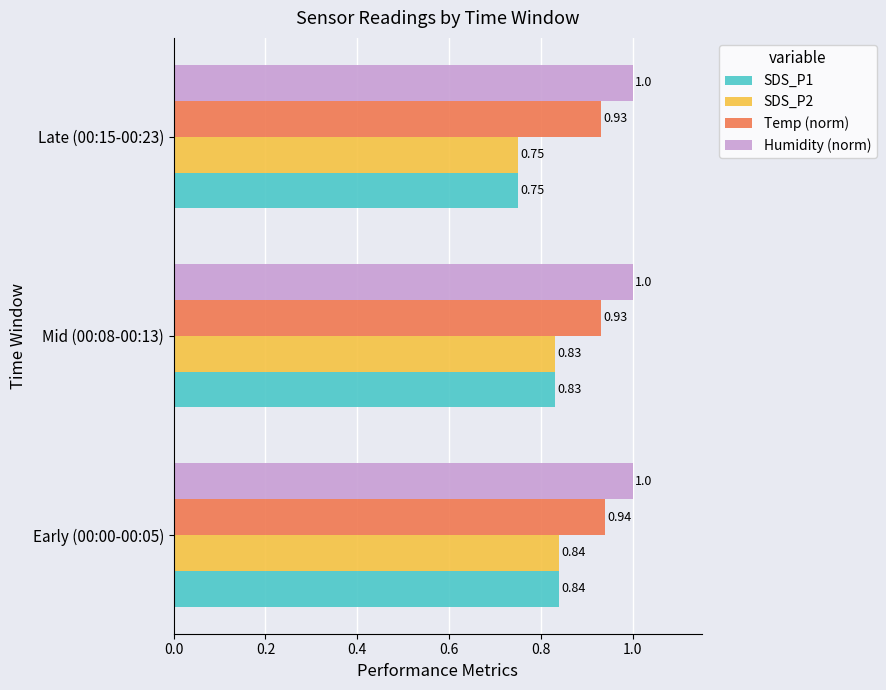

Is the value of Humidity (norm) at Mid (00:08-00:13) greater than the value of SDS_P2 at Late (00:15-00:23)?

Yes